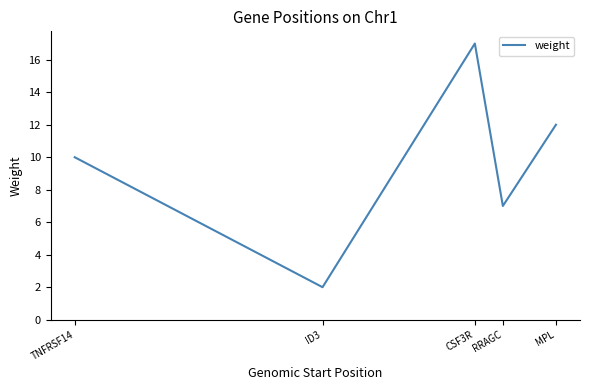

How many values are below 10?

2